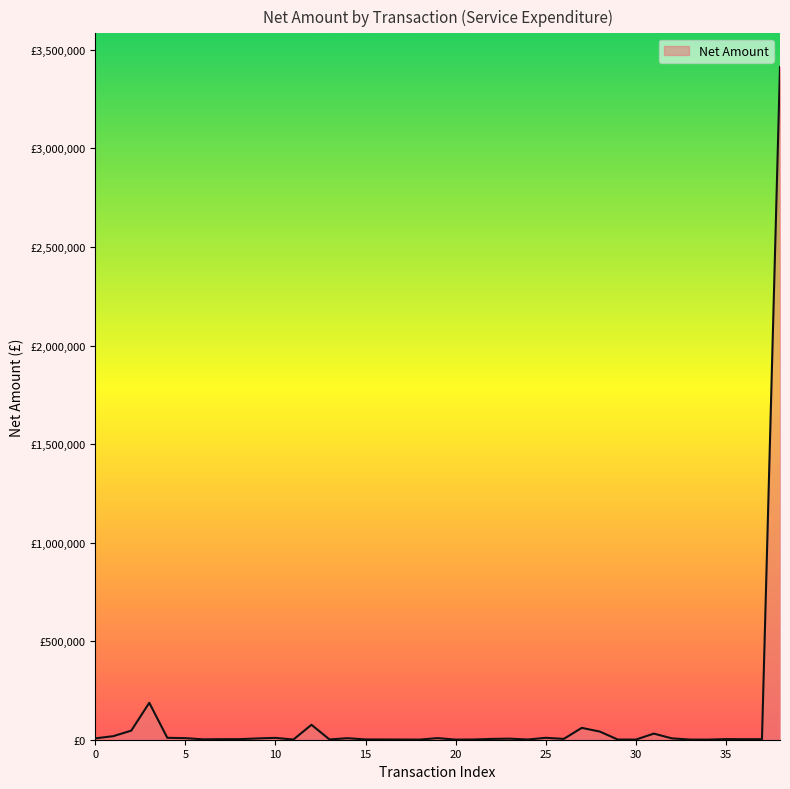

What is the average value?

102250.1